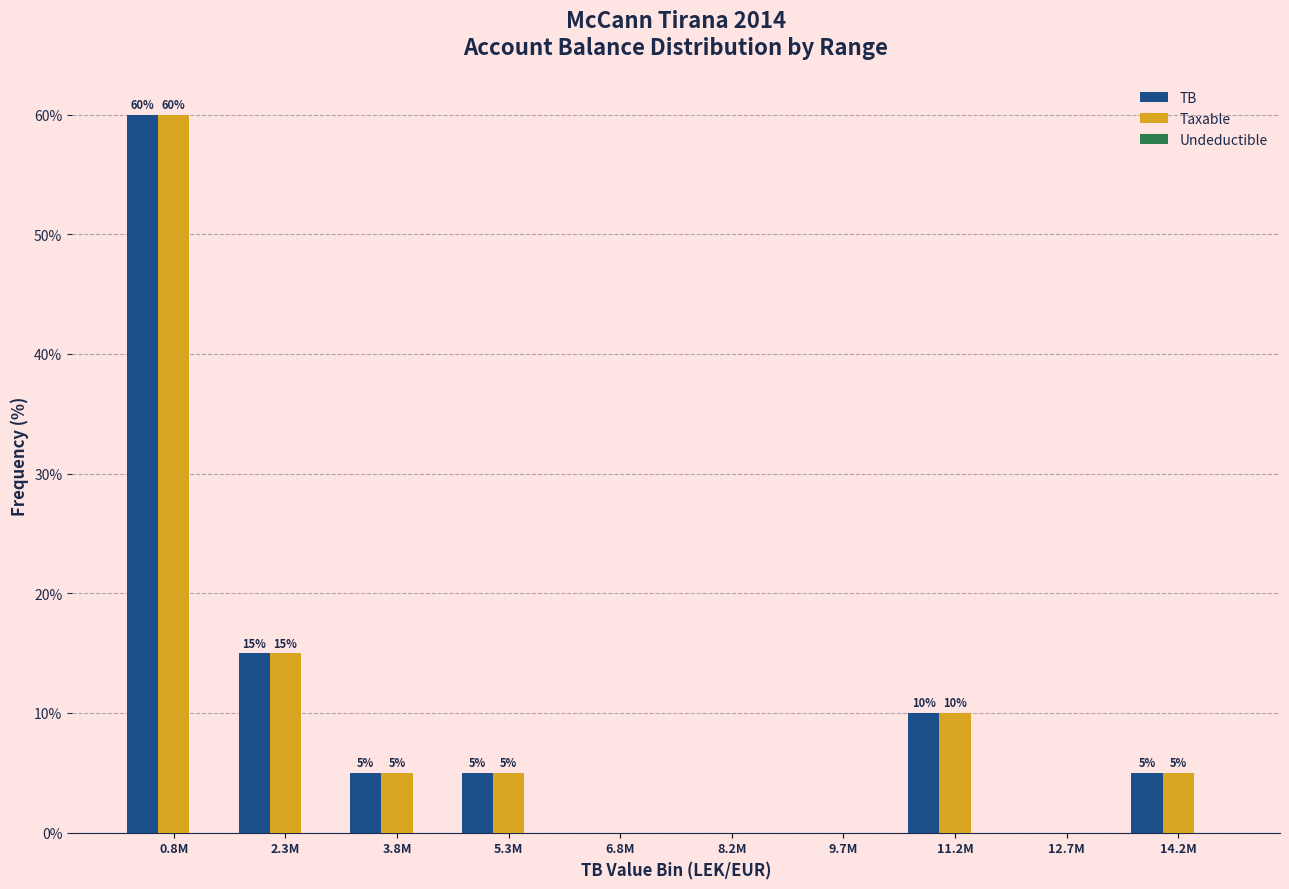

Is it true that TB equals 24 at 0.8M?

False